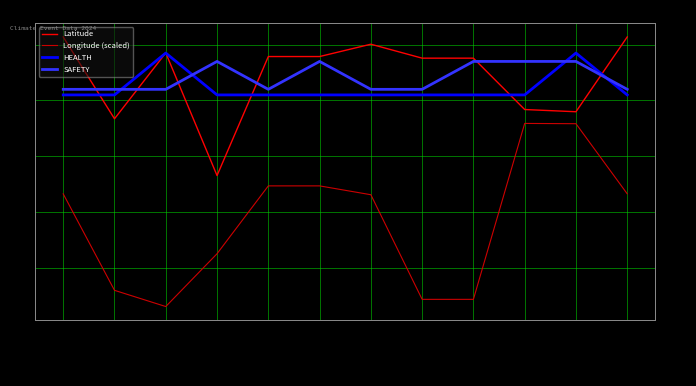

What is the minimum value shown in the chart?

-33.8